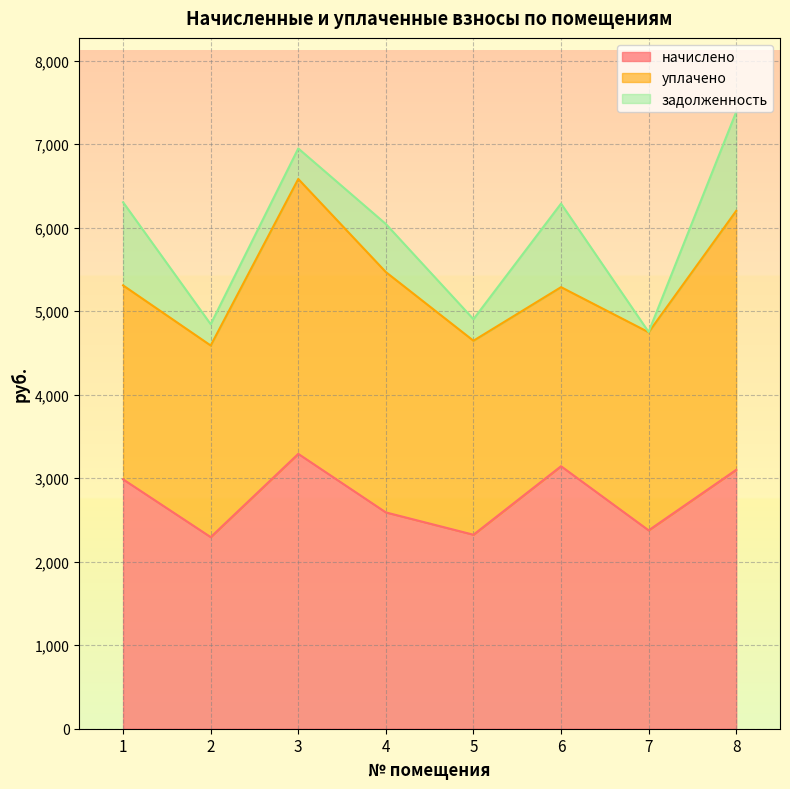

Which series has the largest total across all categories?

начислено